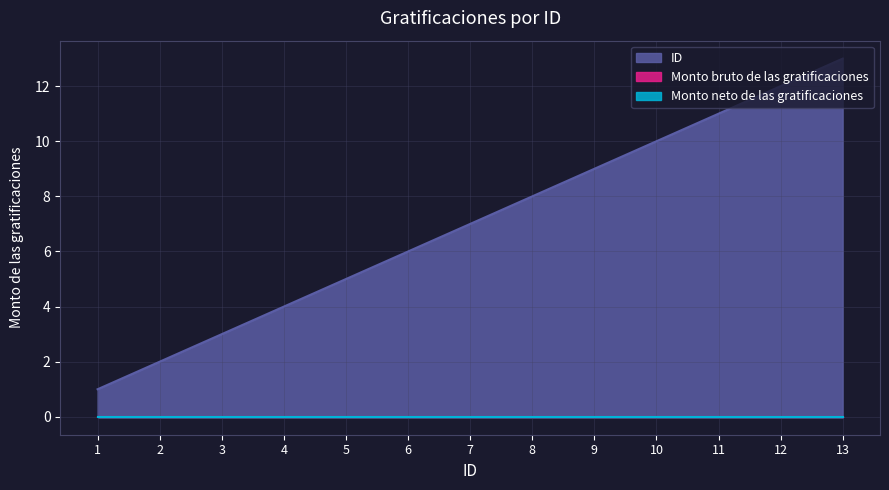

Between 9 and 13, which series saw the biggest shift?

ID